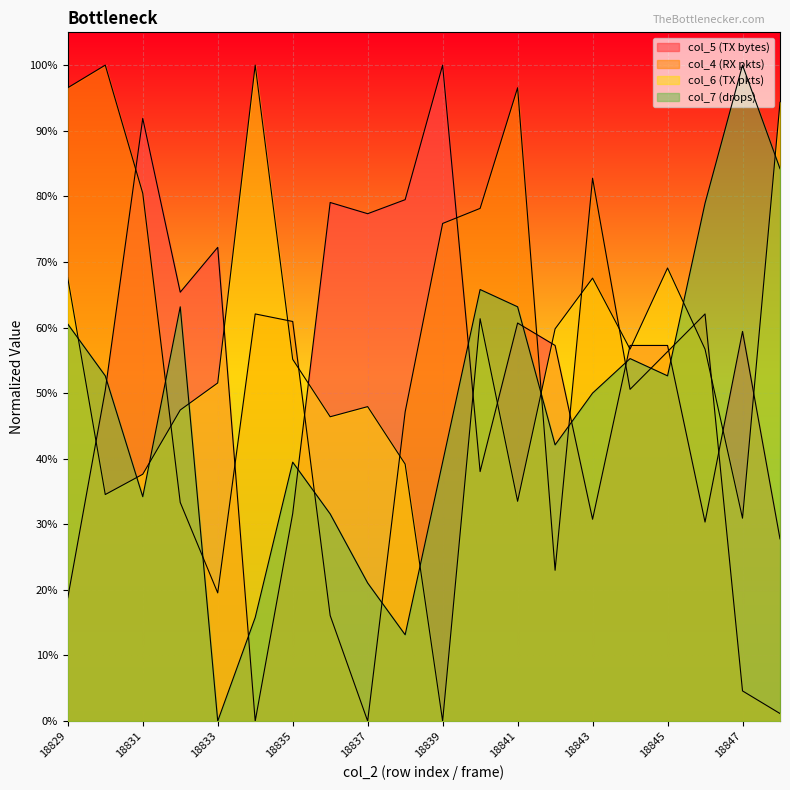

At how many categories does at least one series exceed 0?

20